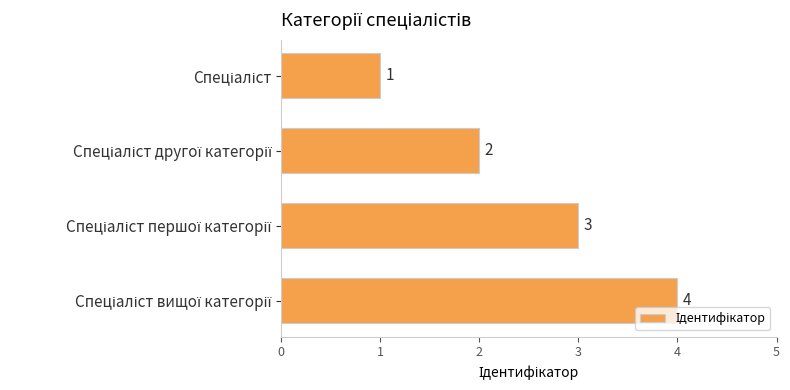

What is the maximum value shown in the chart?

4